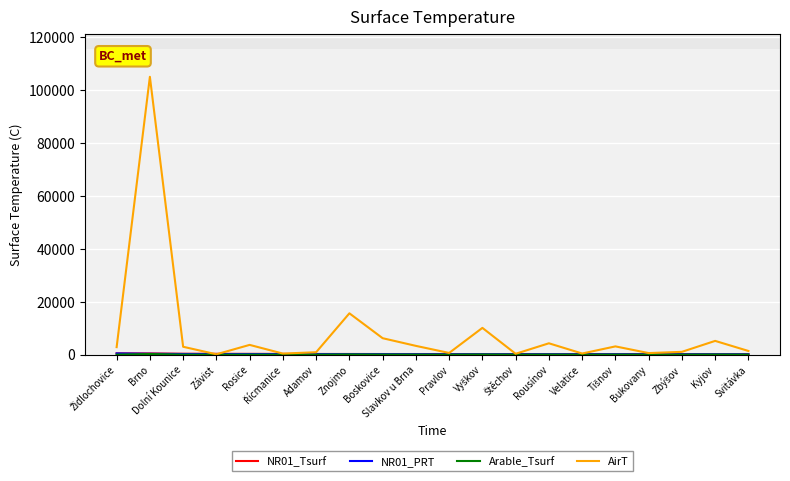

Which series has the largest total across all categories?

AirT